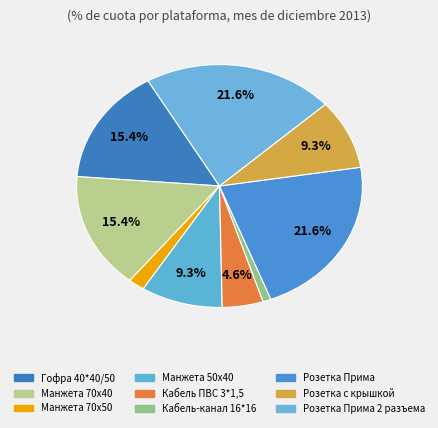

Count the number of slices in the pie.

9